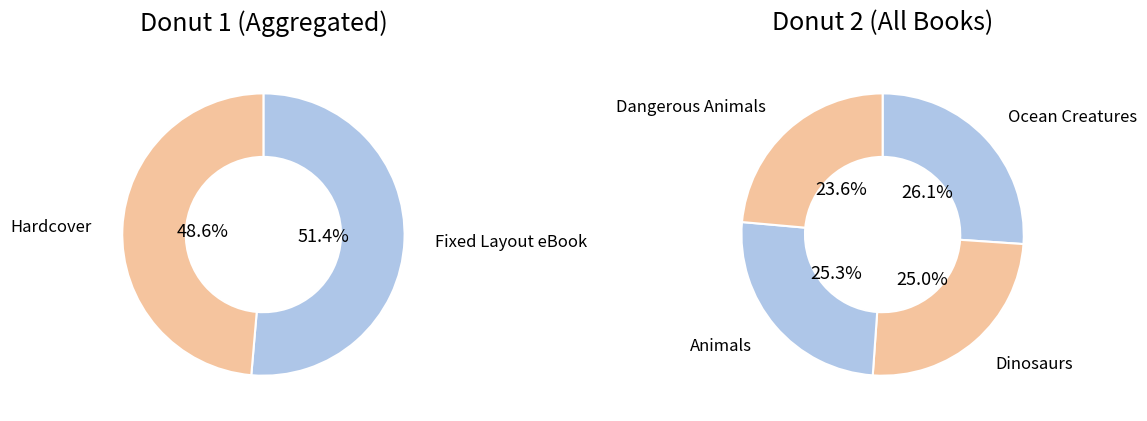

Does Dinosaurs represent more than half of the total?

No